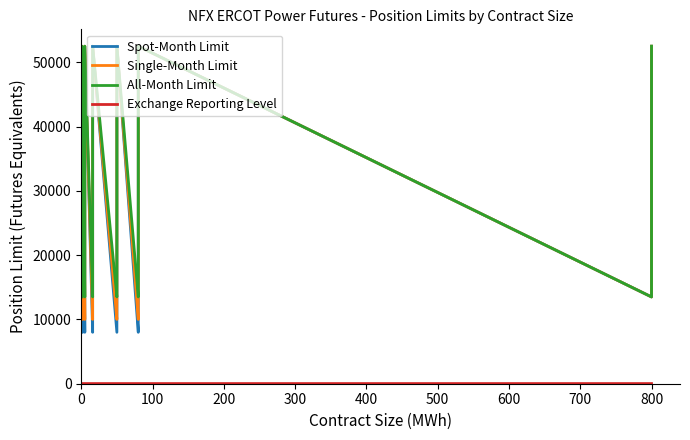

What are all the series names shown in the legend?

Spot-Month Limit, Single-Month Limit, All-Month Limit, Exchange Reporting Level